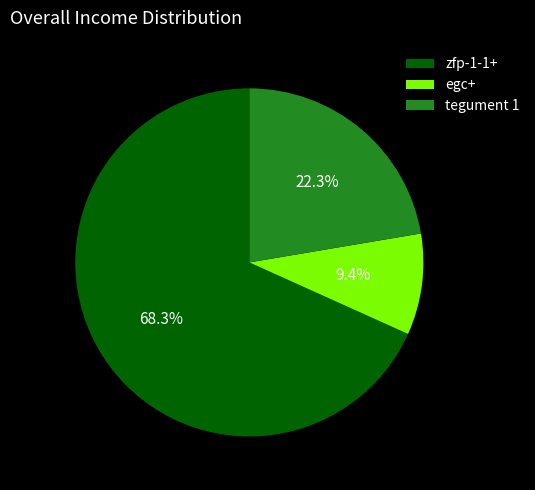

What percentage is NOT represented by zfp-1-1+?

31.7%